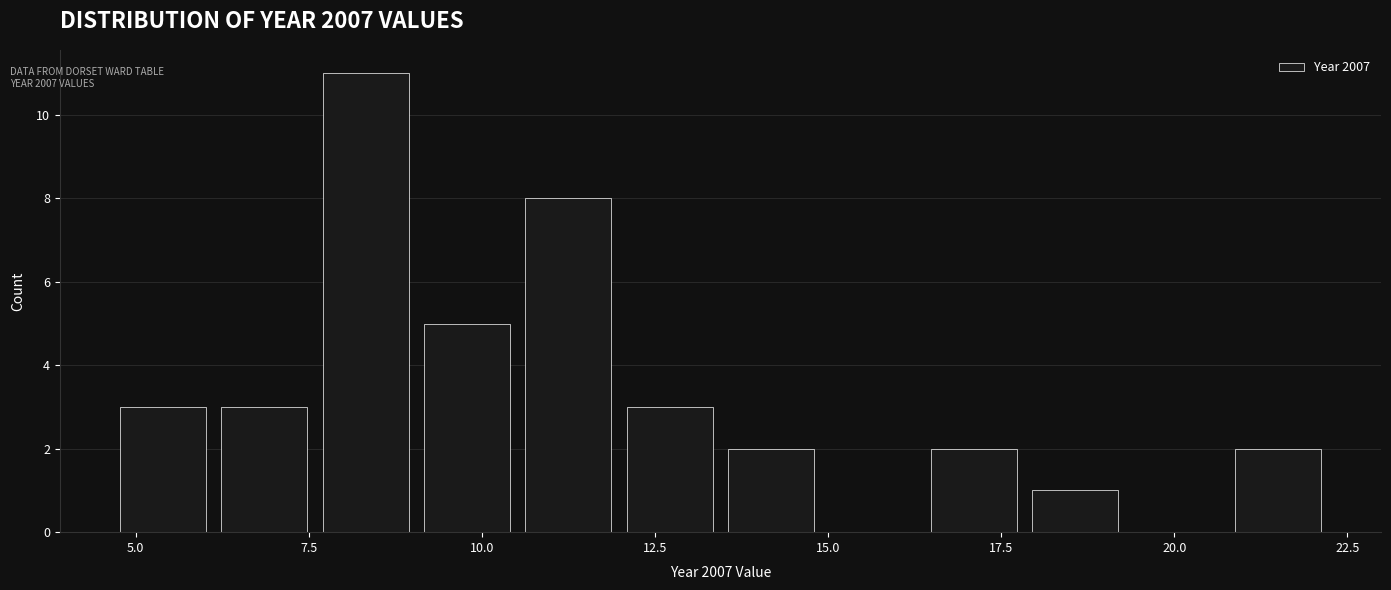

Read against the x-axis, roughly where is the centre of the tallest bar?

8.5